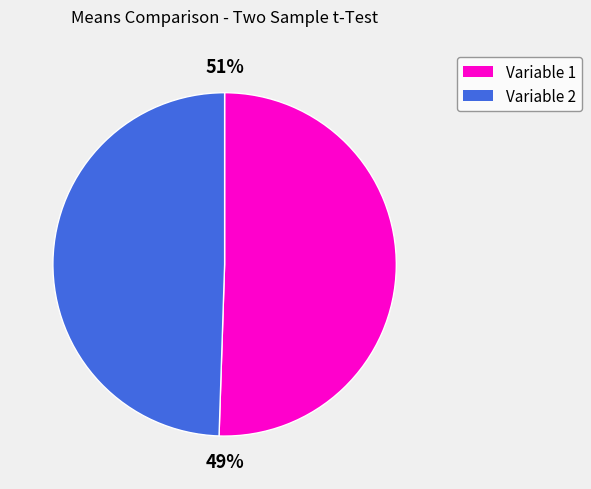

Count the number of slices in the pie.

2